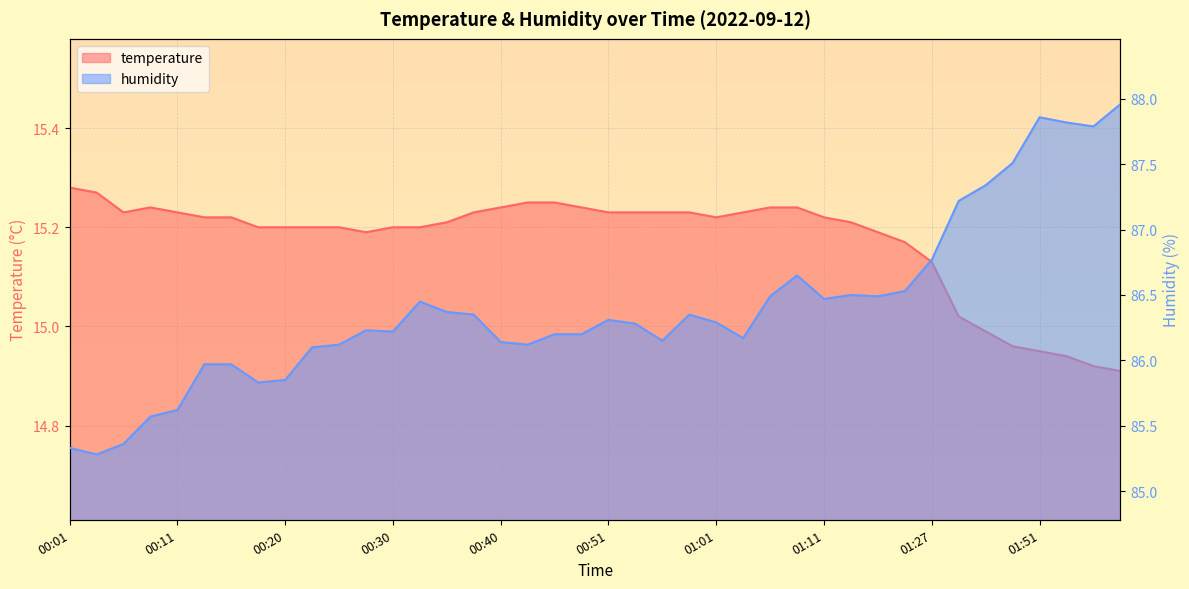

List the series in order of their peak value, lowest first.

temperature, humidity